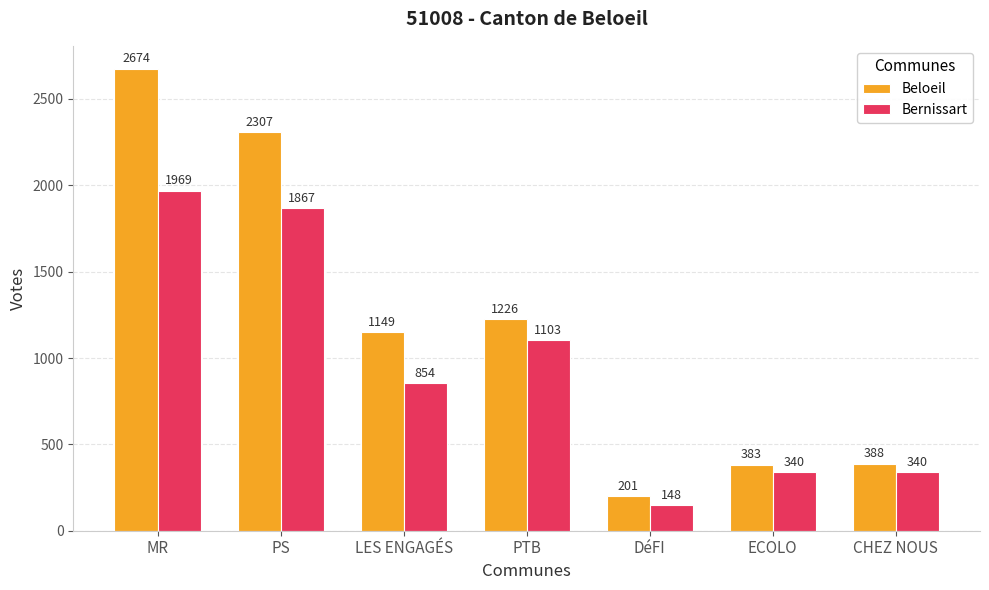

At which category is the sum across all series the highest?

MR